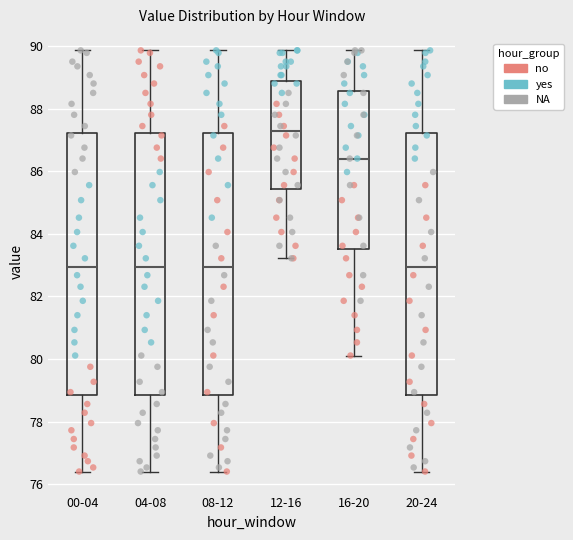

Reading left to right, transcribe this box plot: for each box, give where its median line is, the range the box spans, and where its two whiskers end, as read against the y-axis. The values are not printed on the chart, so give them approximately, as read against the axis.

00-04: median 83.0, box 78.8 to 87.2, whiskers 76.4 to 89.8
04-08: median 83.0, box 78.8 to 87.2, whiskers 76.4 to 89.8
08-12: median 83.0, box 78.8 to 87.2, whiskers 76.4 to 89.8
12-16: median 87.4, box 85.4 to 88.8, whiskers 83.2 to 89.8
16-20: median 86.4, box 83.6 to 88.6, whiskers 80.2 to 89.8
20-24: median 83.0, box 78.8 to 87.2, whiskers 76.4 to 89.8